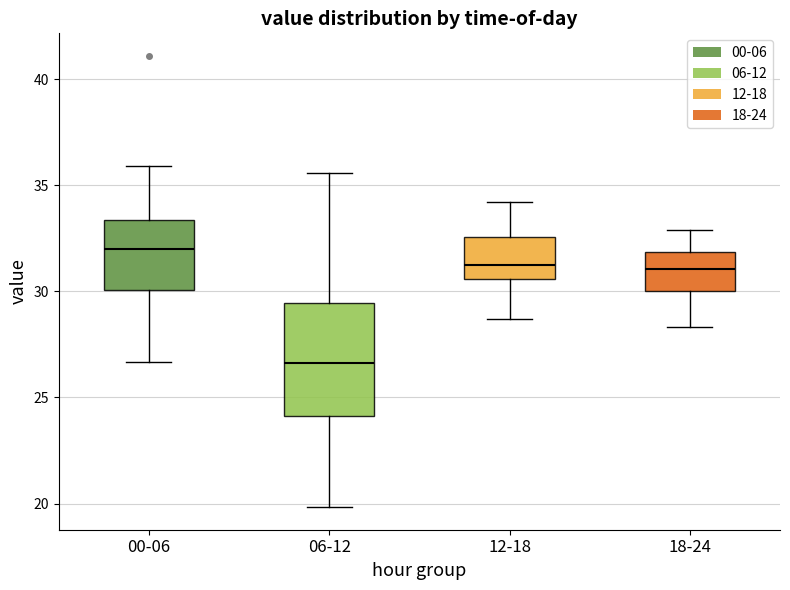

Reading left to right, read every box against the y-axis: the position of its median line, the range the box covers, and the ends of its whiskers. The values are not printed on the chart, so give them approximately, as read against the axis.

00-06: median 32.0, box 30.0 to 33.5, whiskers 26.5 to 36.0
06-12: median 26.5, box 24.0 to 29.5, whiskers 20.0 to 35.5
12-18: median 31.5, box 30.5 to 32.5, whiskers 28.5 to 34.0
18-24: median 31.0, box 30.0 to 32.0, whiskers 28.5 to 33.0